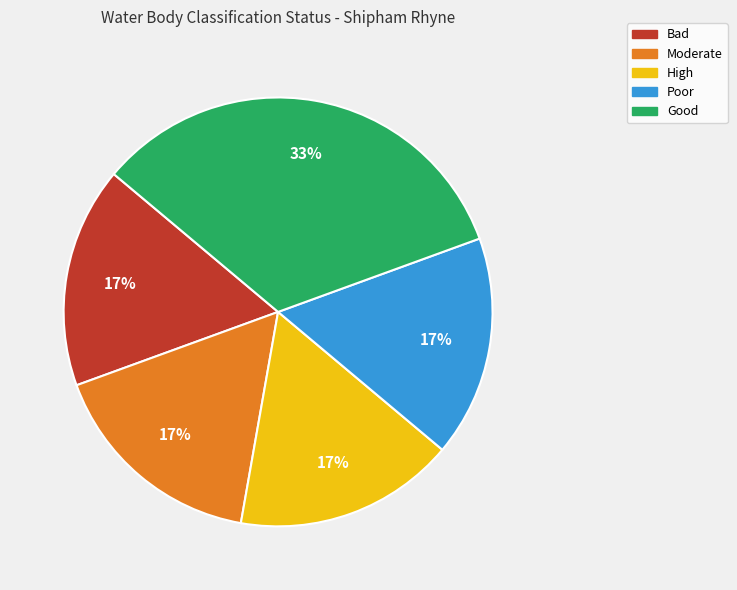

The Good slice represents 42% of the pie. True or false?

False